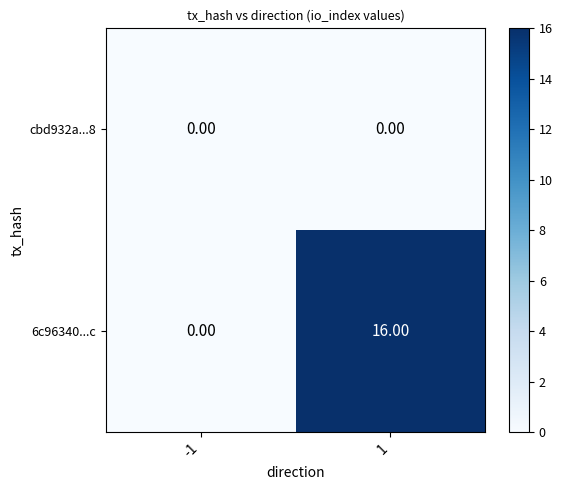

Rank the series by their maximum value, from lowest to highest.

cbd932a...8, 6c96340...c